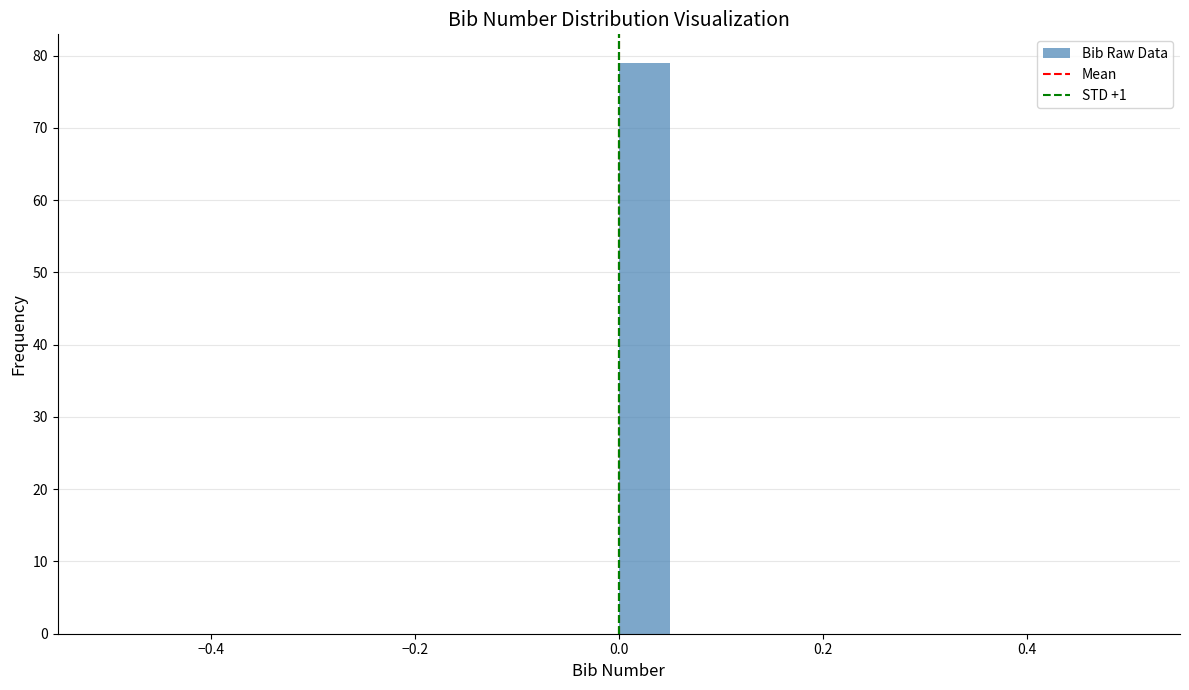

Around what value on the x-axis is the tallest bar? Give the approximate position of its centre, as read against the axis.

0.02